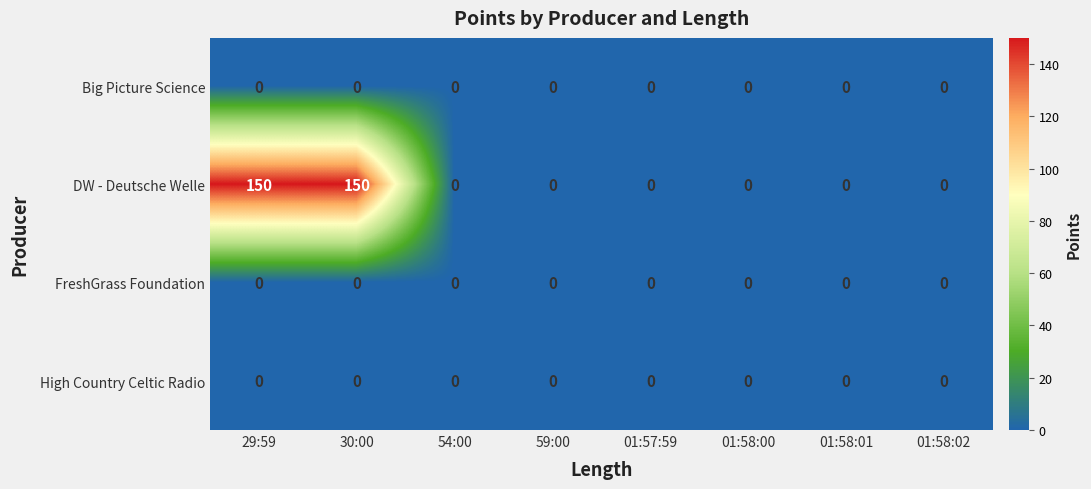

Which series has the widest spread of values?

DW - Deutsche Welle